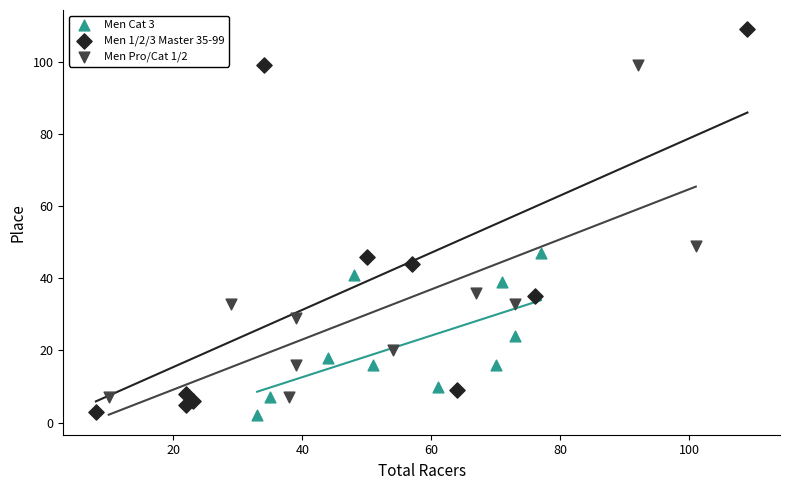

What are all the series names shown in the legend?

Men Cat 3, Men 1/2/3 Master 35-99, Men Pro/Cat 1/2